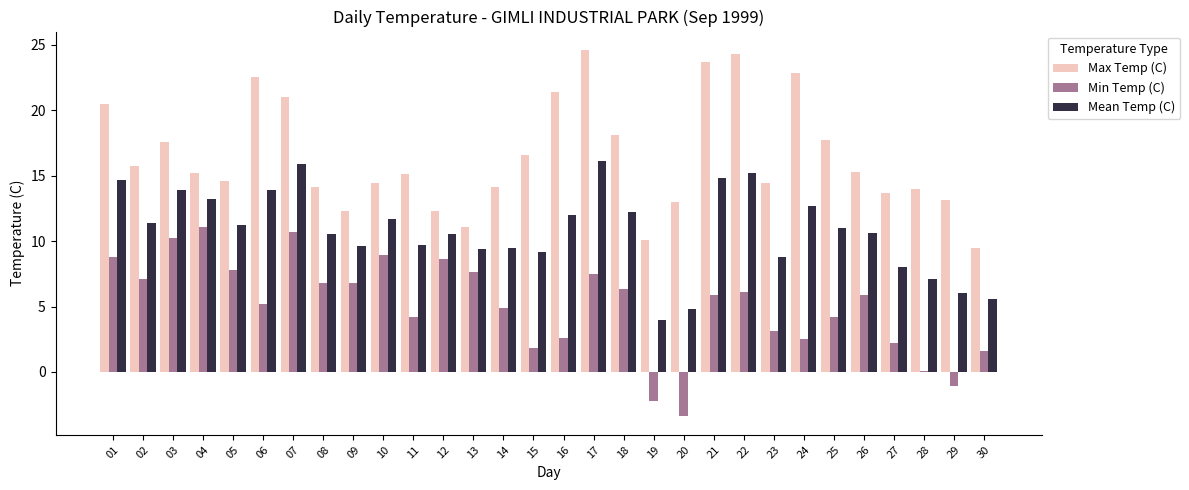

Which category has the highest value across all series?

17